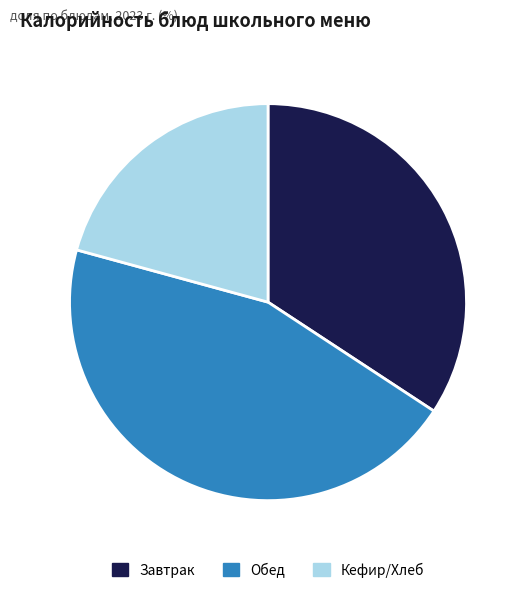

Rank the categories by value from lowest to highest.

Кефир/Хлеб, Завтрак, Обед